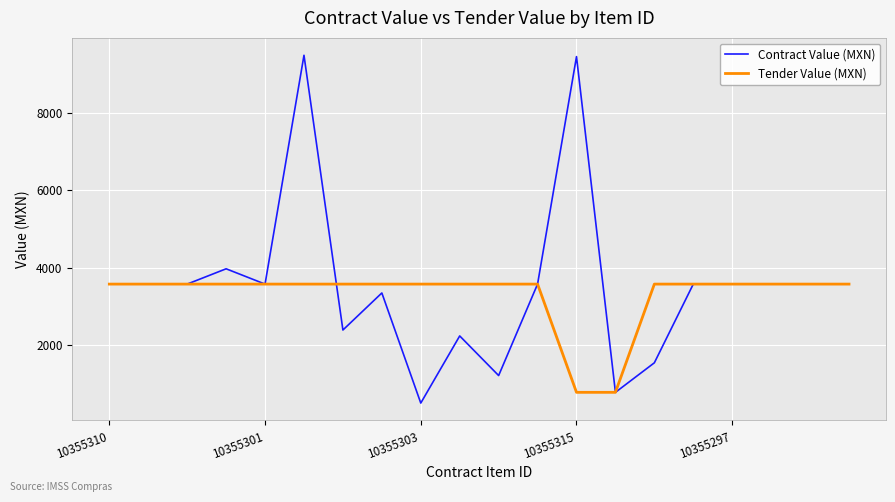

Which series has the largest range (max minus min)?

Contract Value (MXN)